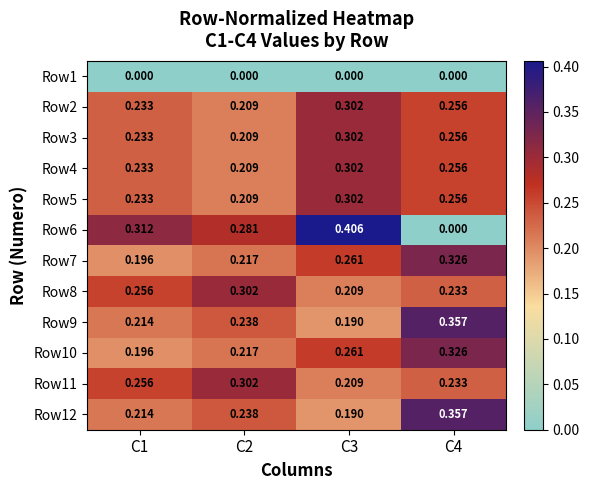

Is the value of Row4 at C3 greater than the value of Row12 at C1?

Yes